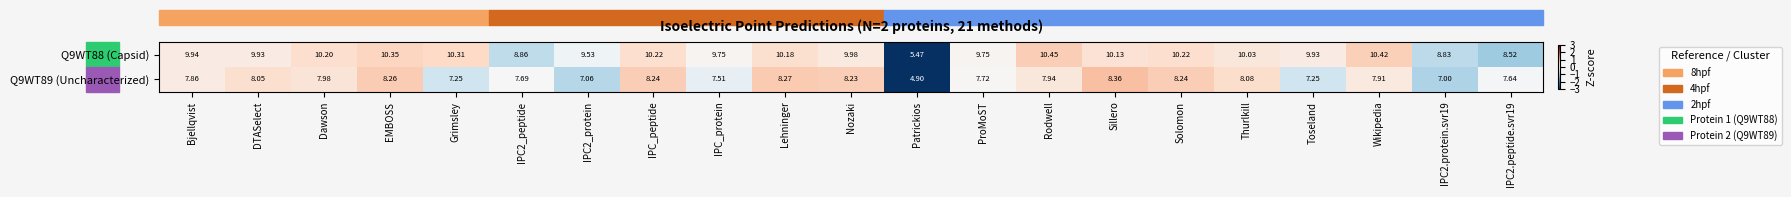

At Sillero, list the series in order from largest to smallest.

Q9WT88 (Capsid), Q9WT89 (Uncharacterized)